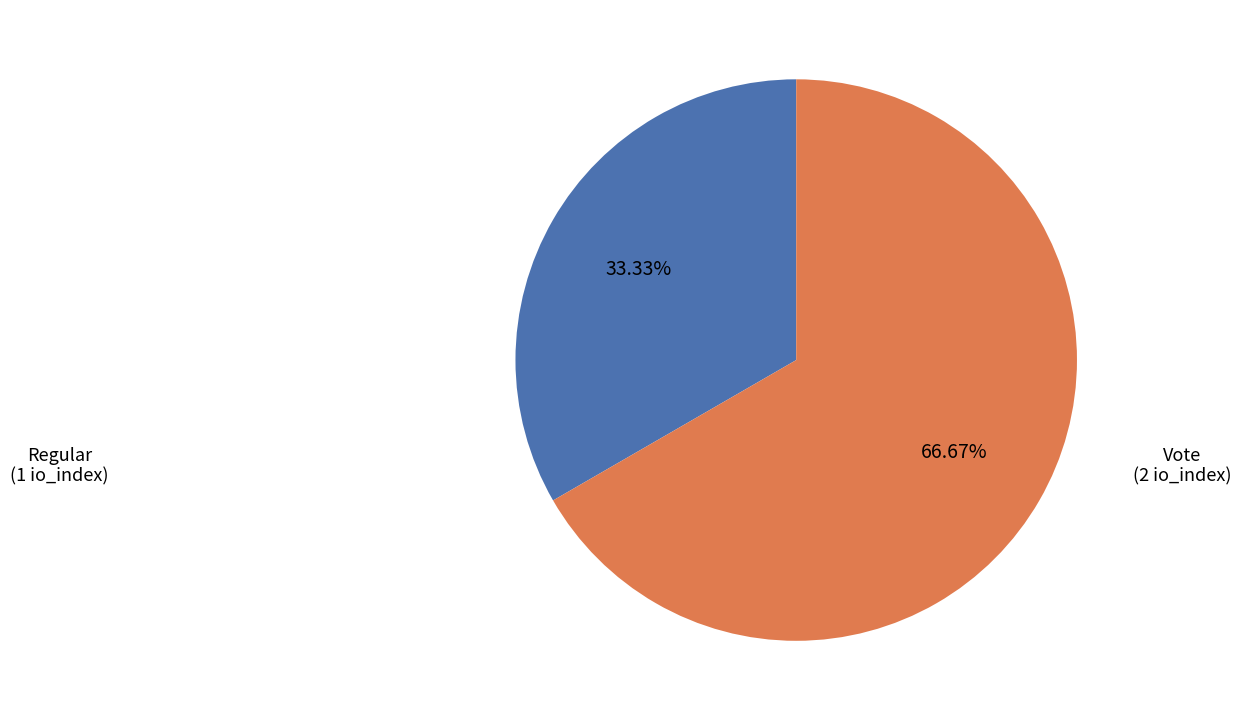

Does any single category account for the majority?

Yes